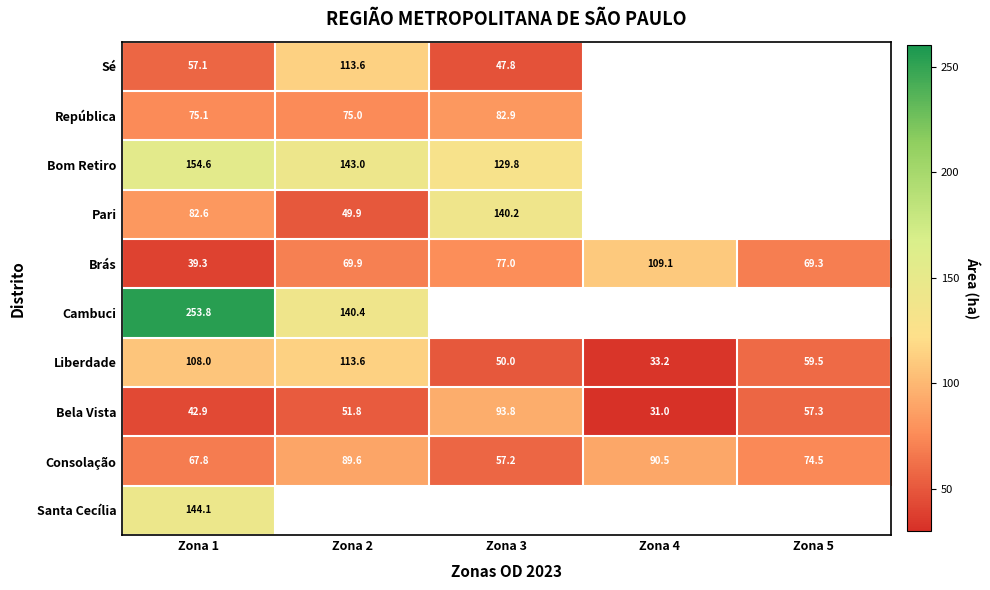

Which category has the highest value in the Liberdade series?

Zona 2